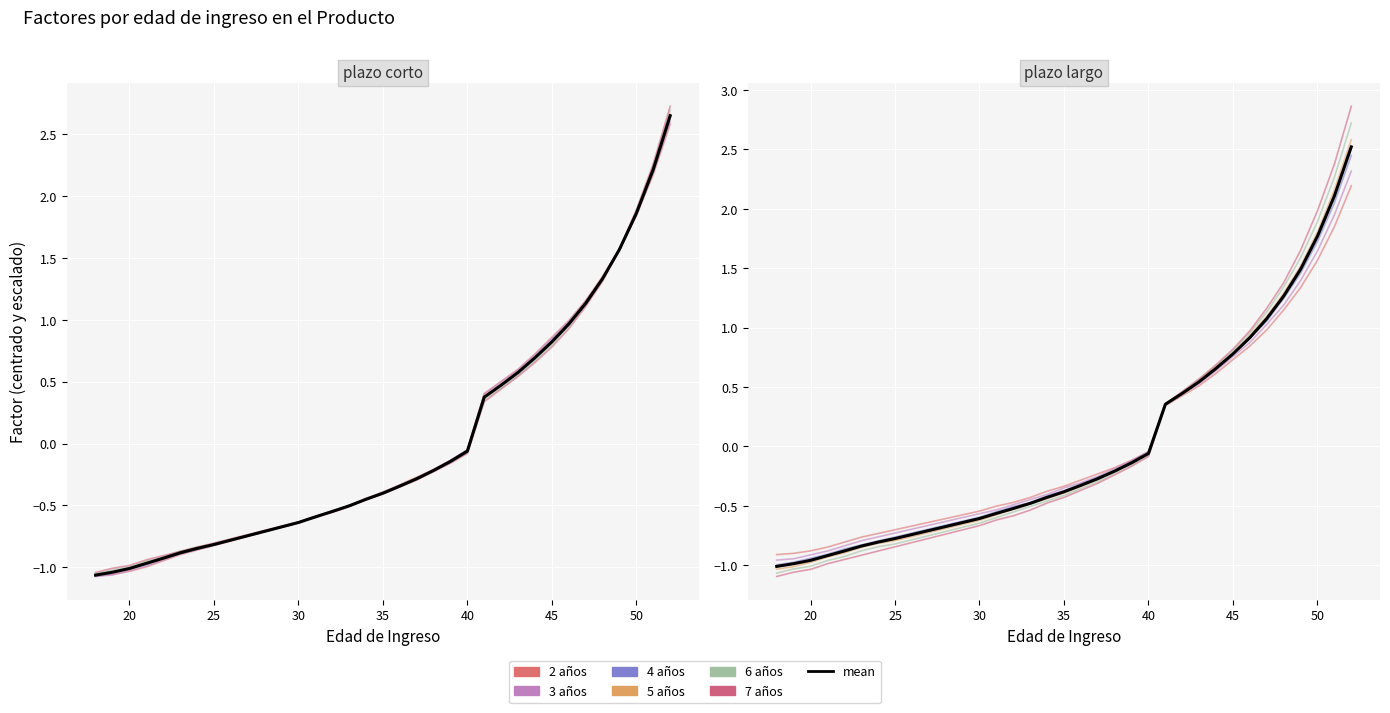

What is the value of the 3 años point at the 20th from the left?

-0.3